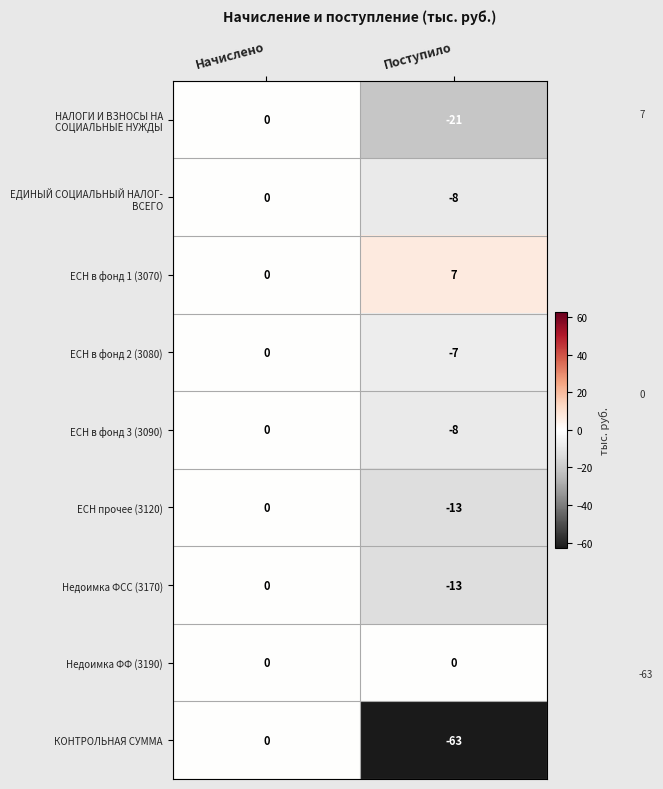

Is it true that КОНТРОЛЬНАЯ СУММА equals 29 at Начислено?

False